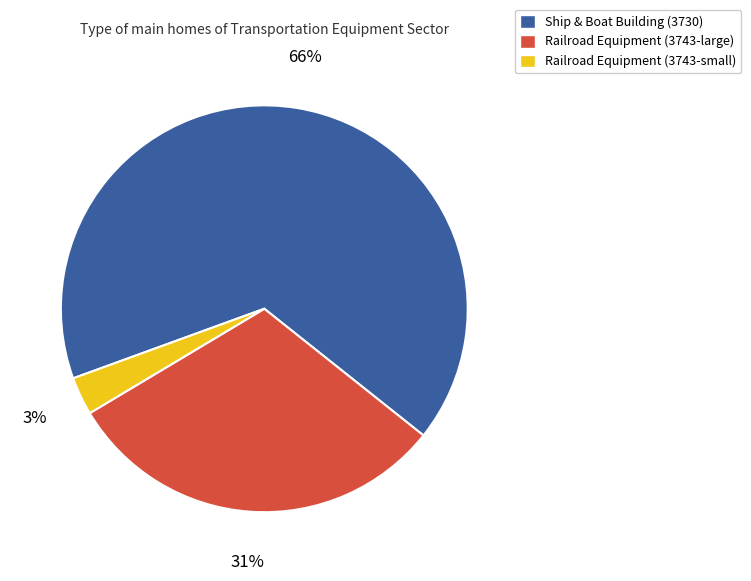

Is there any slice that represents more than half of the pie?

Yes